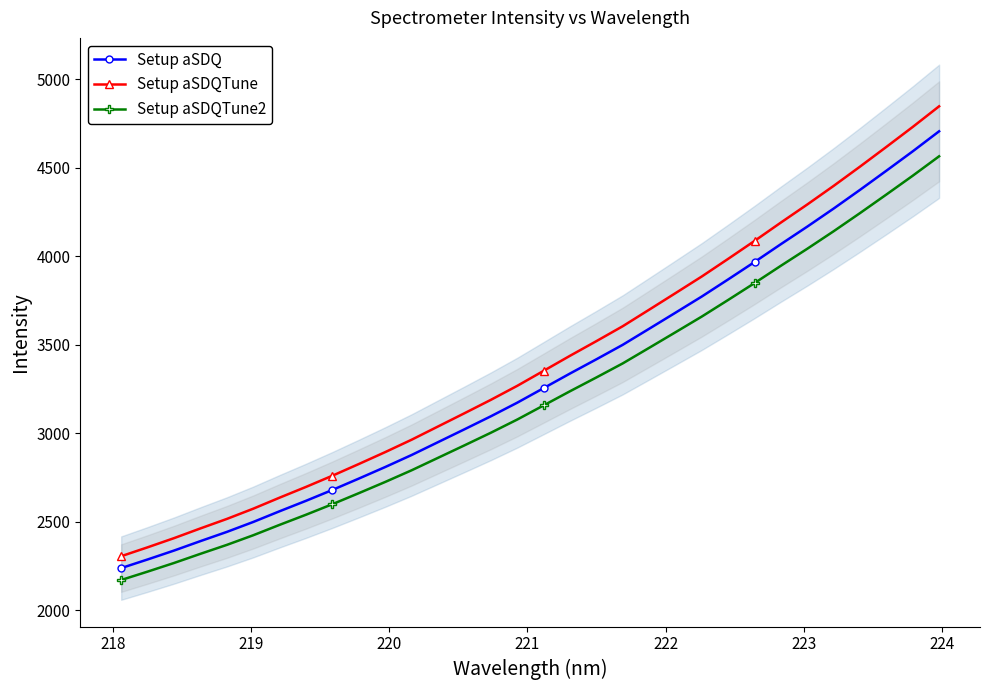

Reading left to right, extract all data points from this chart.

Setup aSDQ: 2238.7	2287.4	2337.6	2391.0	2443.0	2499.2	2559.8	2618.8	2680.2	2744.3	2809.6	2877.5	2950.1	3022.6	3096.0	3172.8	3255.1	3337.6	3417.9	3499.8	3590.3	3681.2	3772.8	3869.5	3967.7	4068.6	4167.6	4269.5	4375.2	4483.2	4592.7	4705.8
Setup aSDQTune: 2305.8	2356.0	2407.8	2462.7	2516.3	2574.2	2636.6	2697.4	2760.6	2826.6	2893.9	2963.9	3038.6	3113.3	3188.9	3268.0	3352.8	3437.7	3520.5	3604.8	3698.0	3791.7	3886.0	3985.6	4086.8	4190.6	4292.6	4397.6	4506.4	4617.7	4730.5	4846.9
Setup aSDQTune2: 2171.5	2218.7	2267.5	2319.3	2369.7	2424.2	2483.0	2540.2	2599.8	2662.0	2725.3	2791.2	2861.6	2931.9	3003.1	3077.6	3157.5	3237.5	3315.4	3394.8	3482.6	3570.8	3659.6	3753.4	3848.7	3946.5	4042.5	4141.4	4243.9	4348.7	4454.9	4564.6